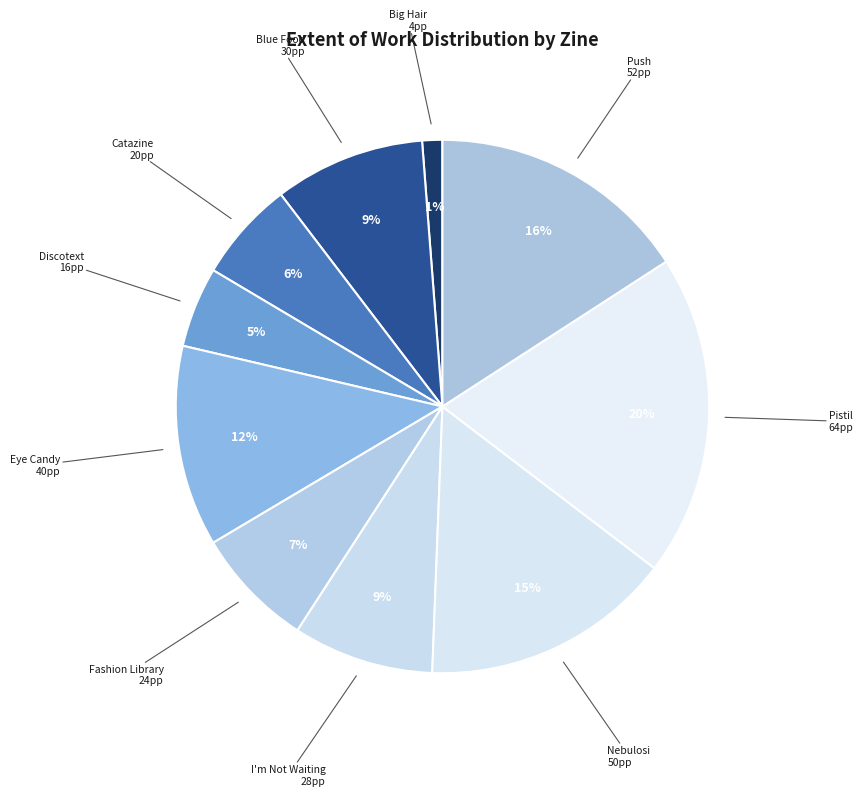

Count the number of slices in the pie.

10